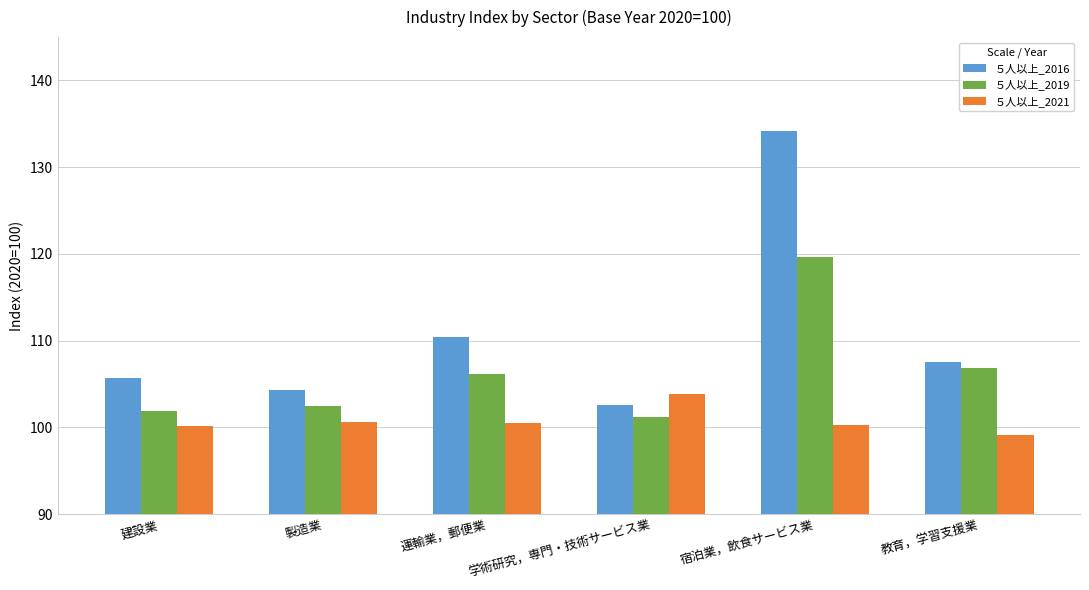

What is the average value of the ５人以上_2021 series?

100.7